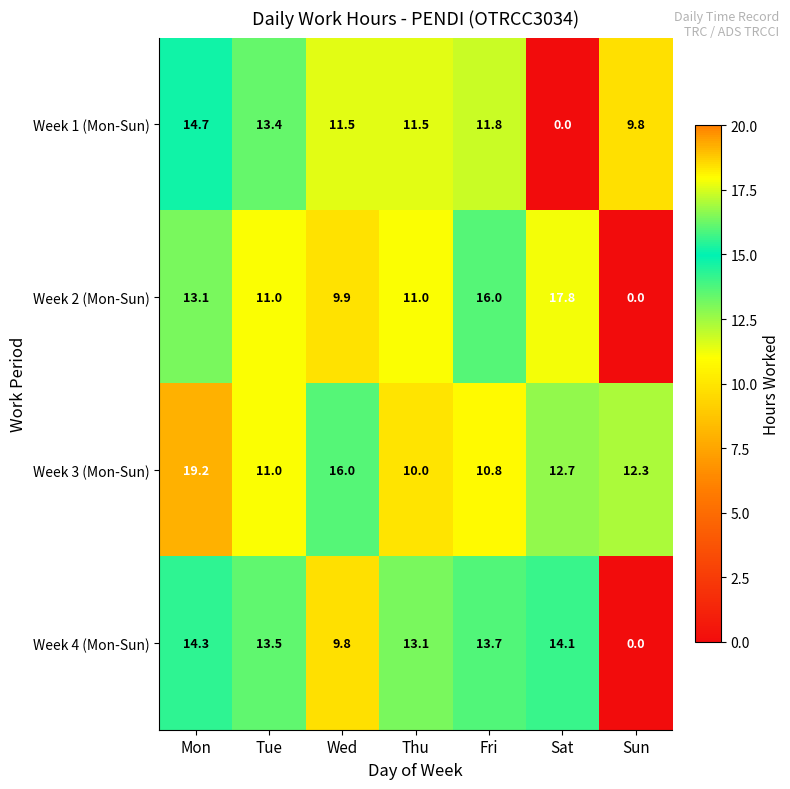

True or false: Week 2 (Mon-Sun) has a value of 4.8 at Wed.

False